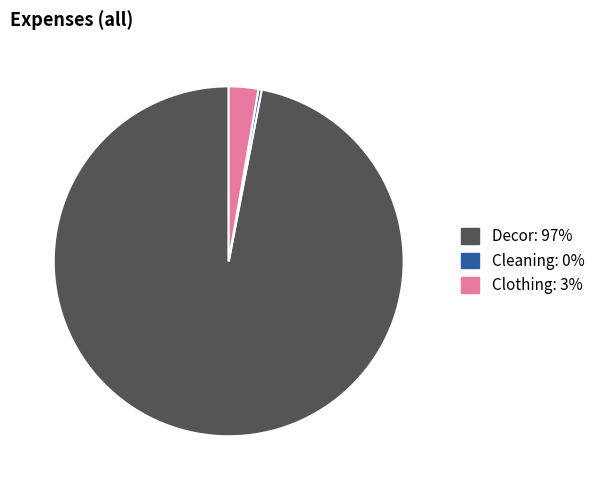

Does any single category account for the majority?

Yes